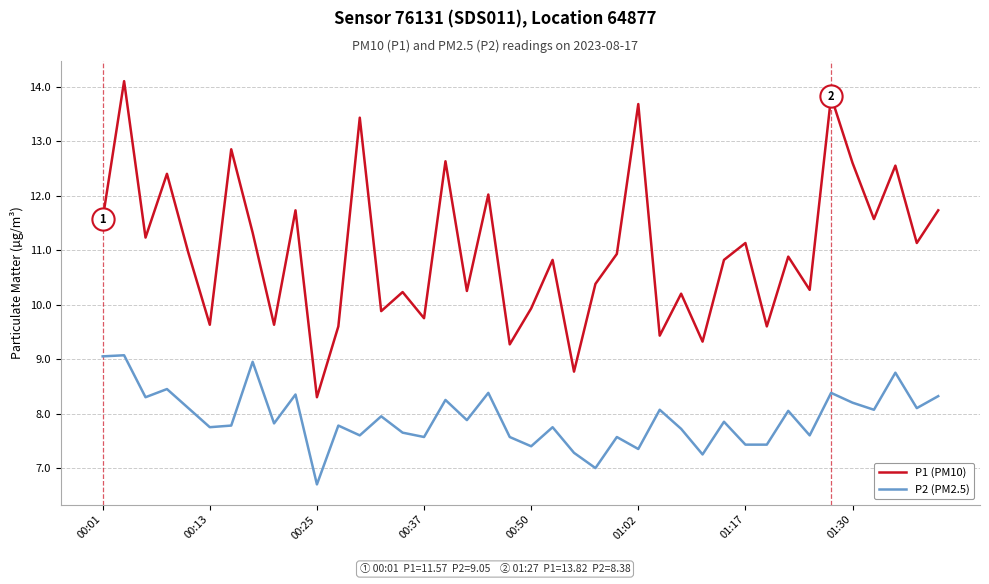

What is the difference between the maximum and minimum values in the P2 (PM2.5) series?

2.4